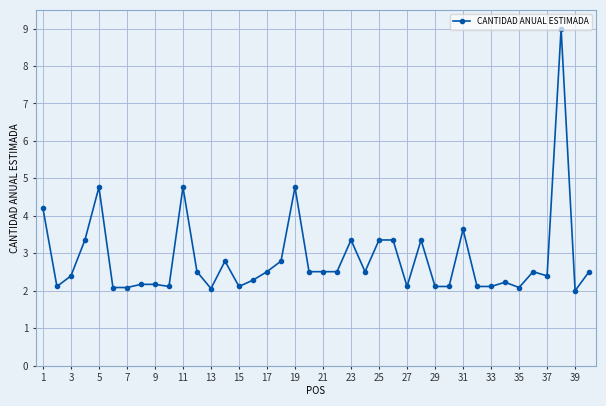

What is the average value?

2.9